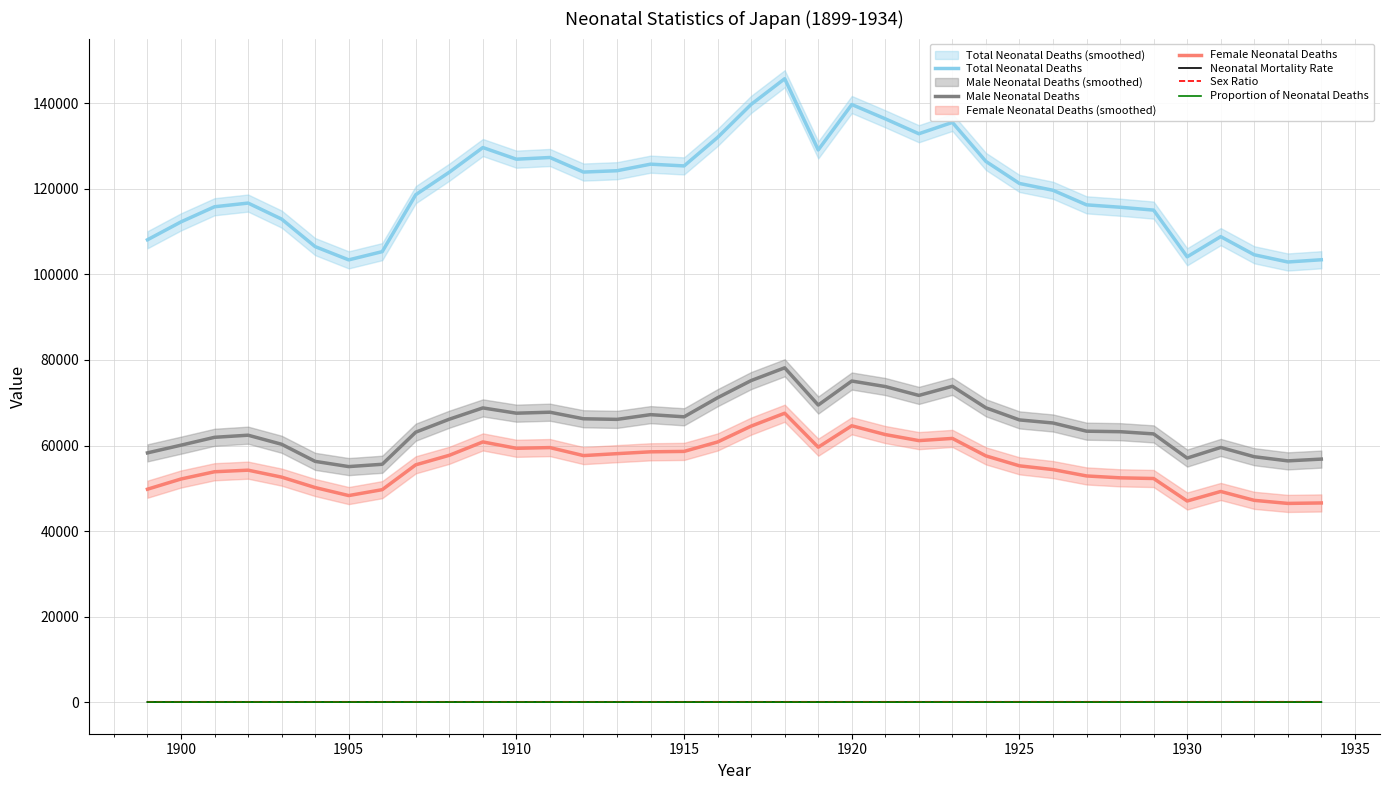

True or false: Female Neonatal Deaths and Sex Ratio intersect in this chart.

False